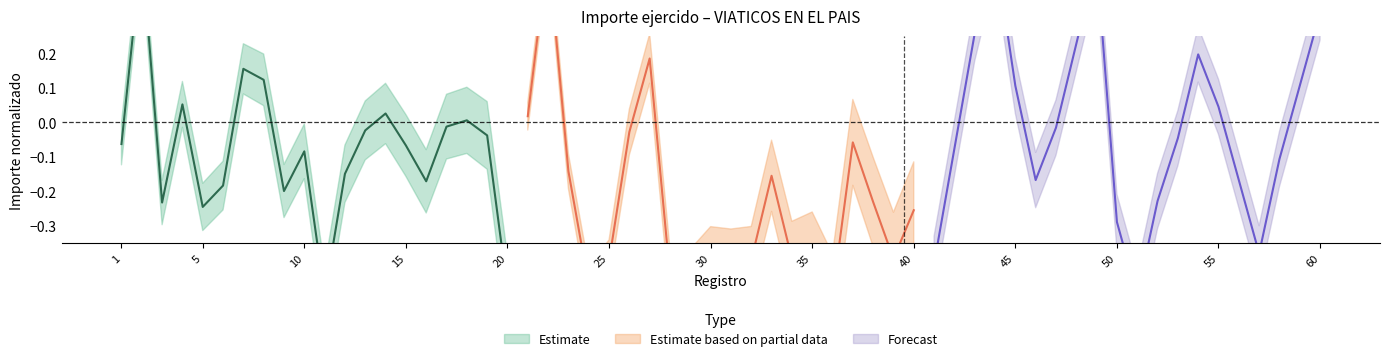

What is the sum of all Forecast values?

-0.2